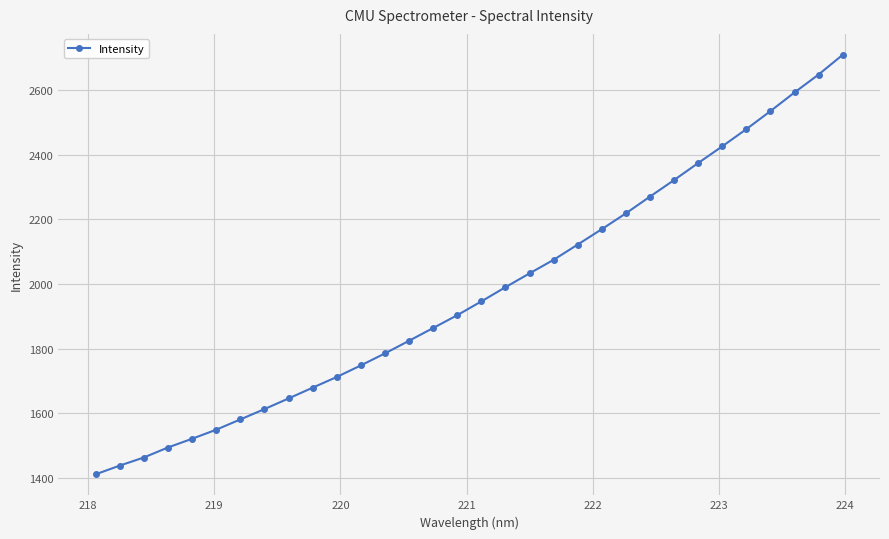

What is the value of the 22nd point from the left?

2169.8